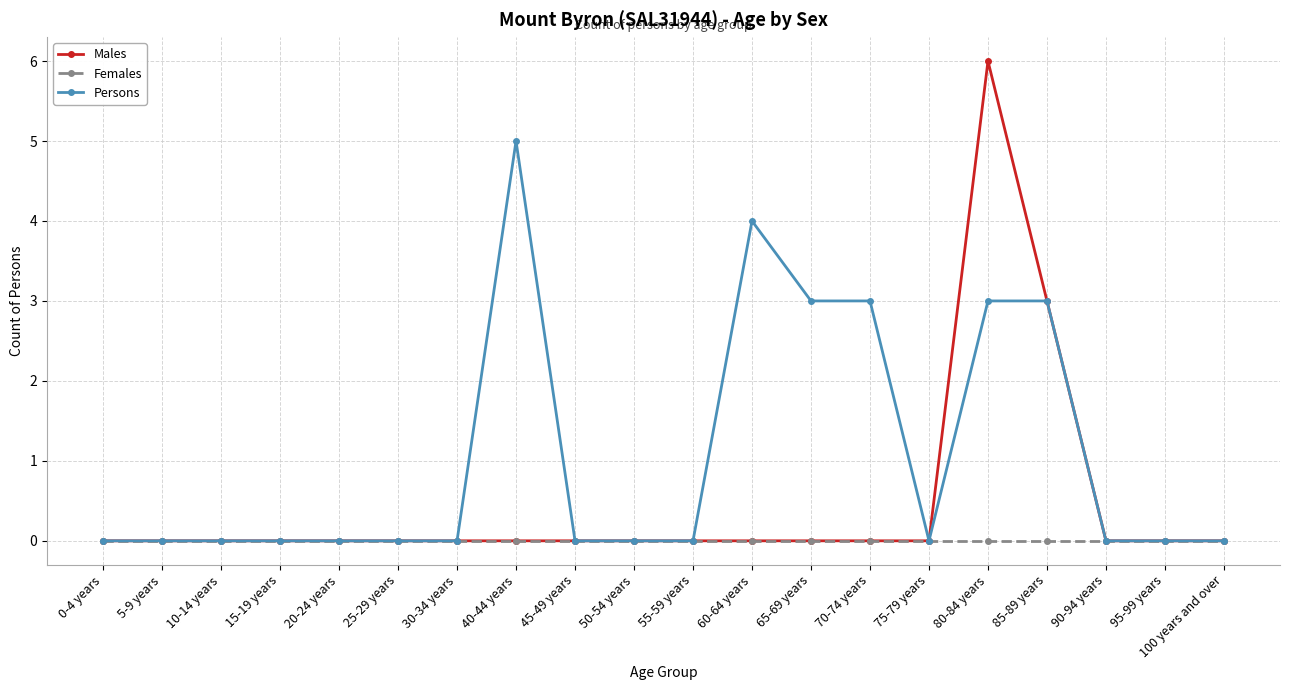

What is the spread (max minus min) of values at 60-64 years?

4